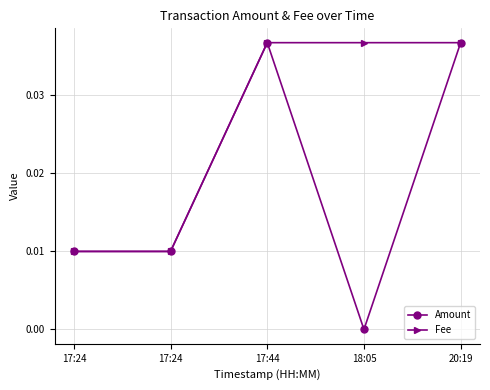

True or false: Fee and Amount intersect in this chart.

False